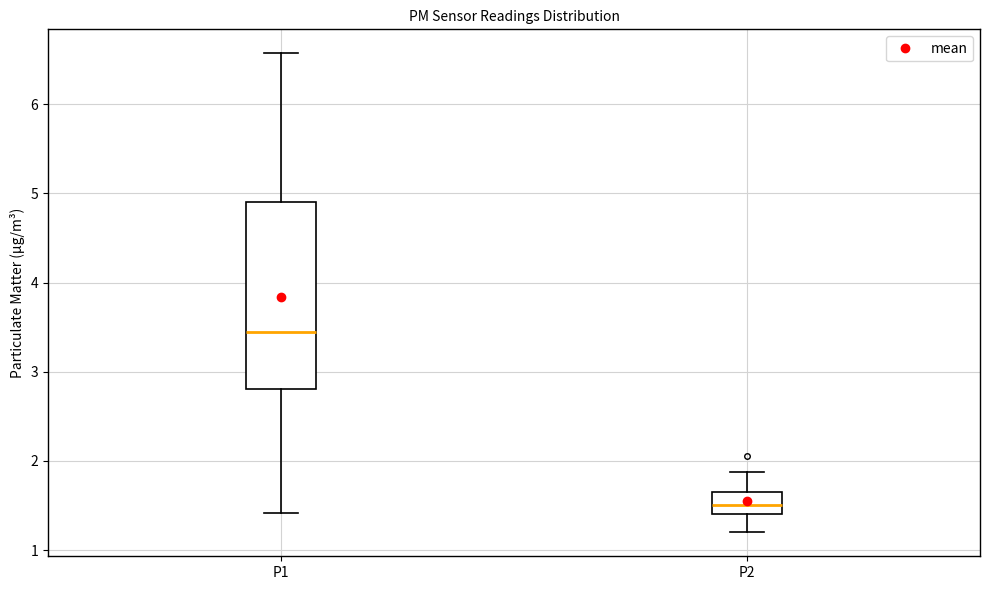

Reading left to right, transcribe this box plot: for each box, give where its median line is, the range the box spans, and where its two whiskers end, as read against the y-axis. The values are not printed on the chart, so give them approximately, as read against the axis.

P1: median 3.5, box 2.8 to 4.9, whiskers 1.4 to 6.6
P2: median 1.5, box 1.4 to 1.7, whiskers 1.2 to 1.9